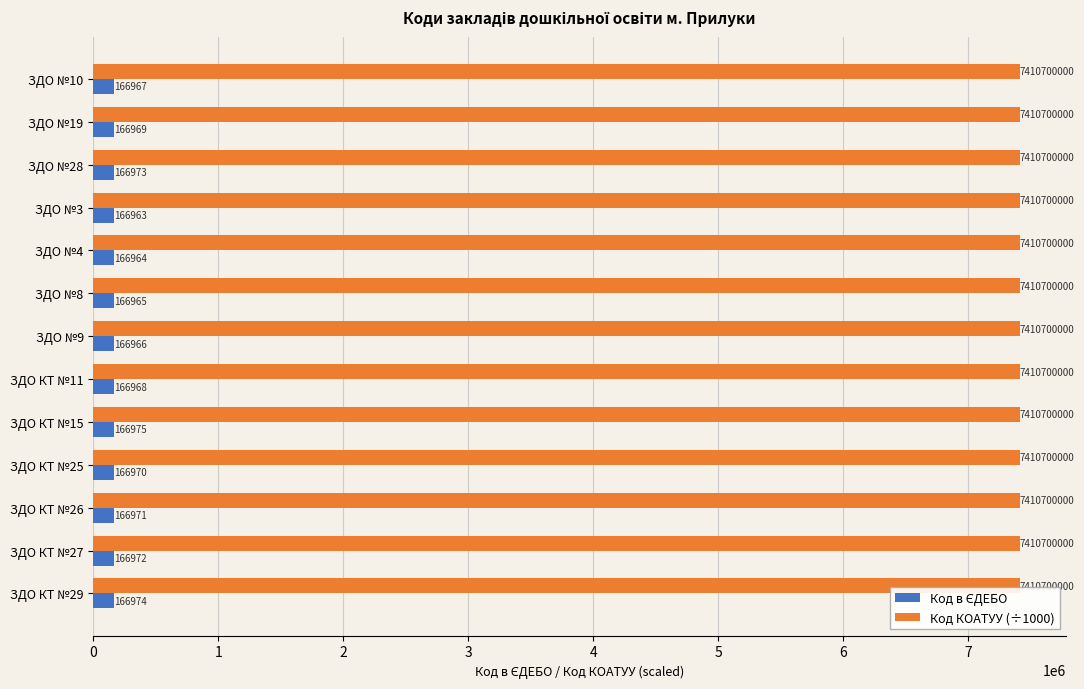

What is the smallest value displayed?

166963